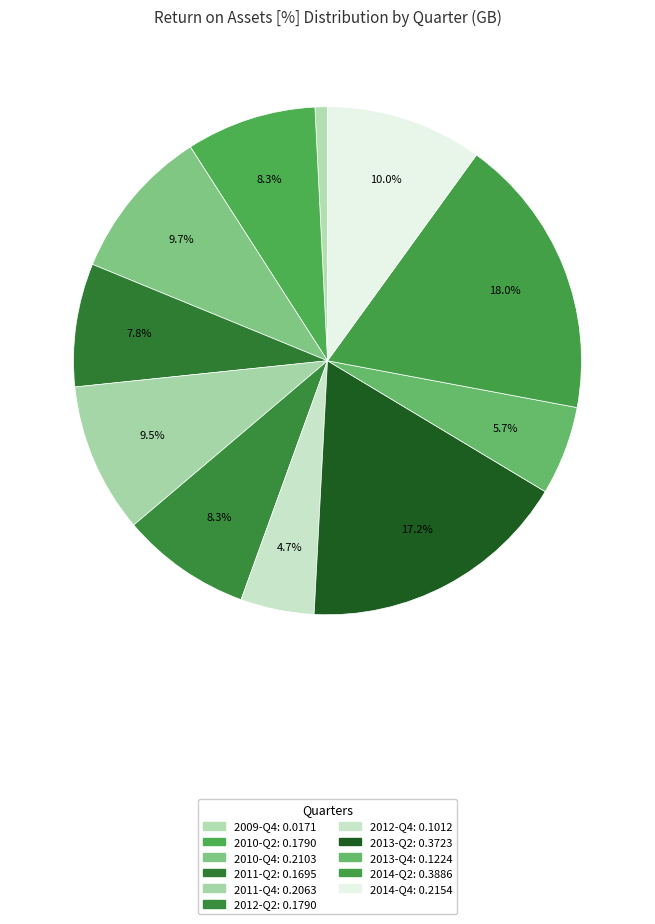

Which slice is the largest?

2014-Q2